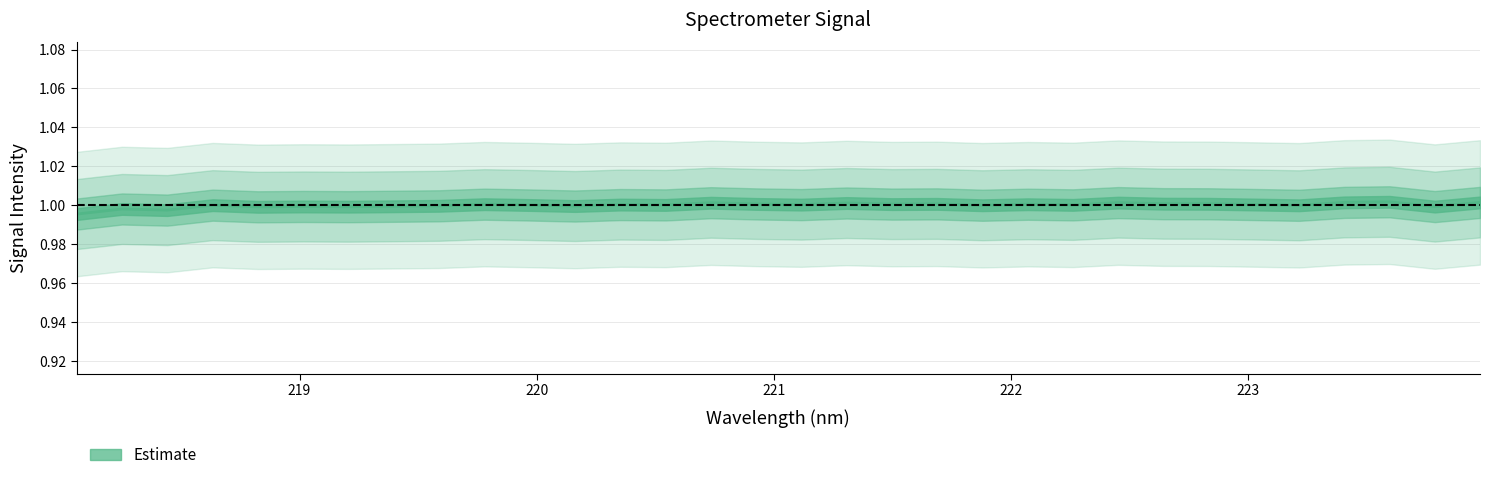

At which label does the data first exceed 1?

219.7801